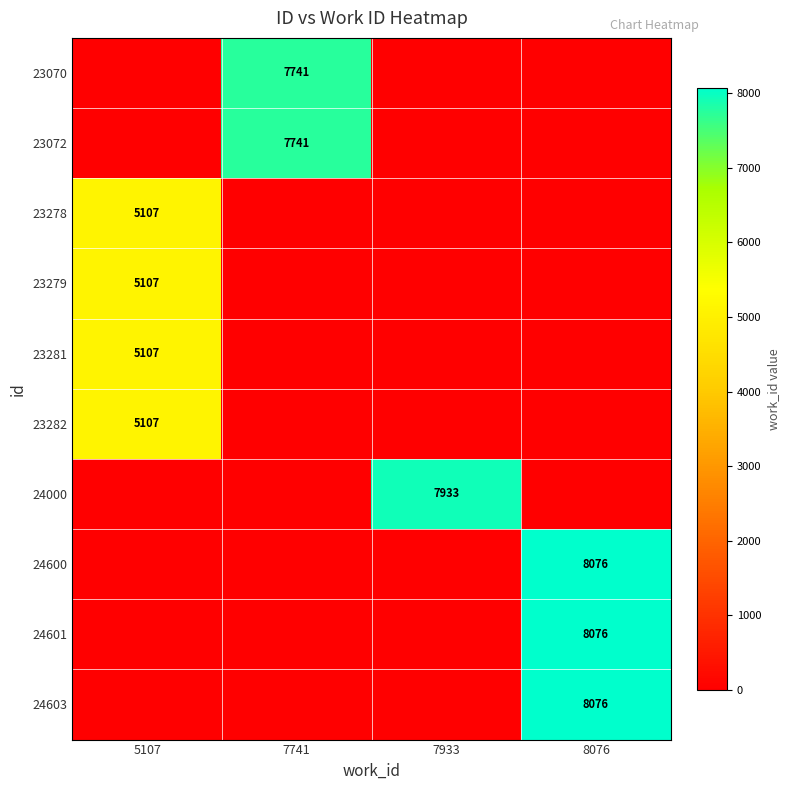

What is the total value across all series at 7933?

7933